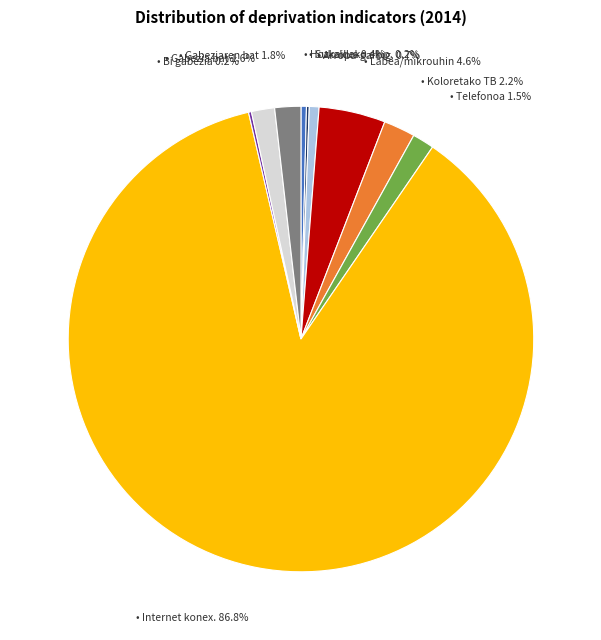

Is there a majority slice in this chart?

Yes